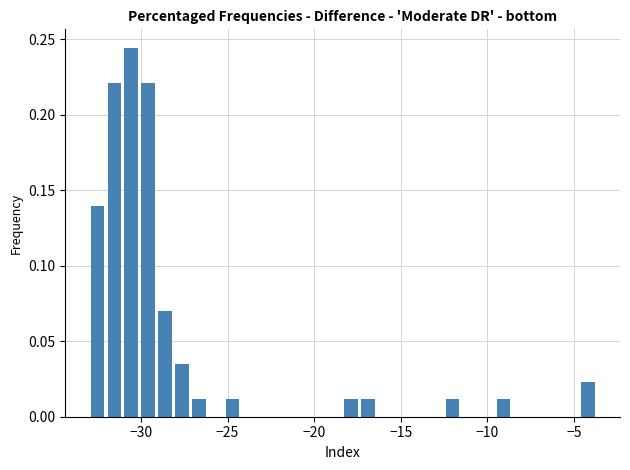

Around what value on the x-axis is the tallest bar? Give the approximate position of its centre, as read against the axis.

-30.5